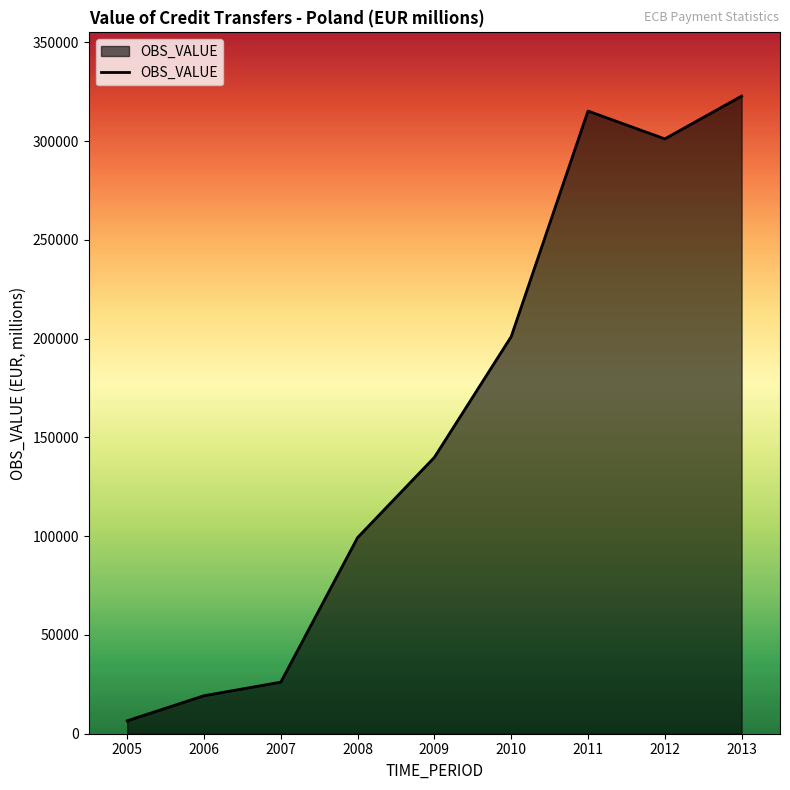

What is the difference between the values at 2012 and 2008?

201848.6